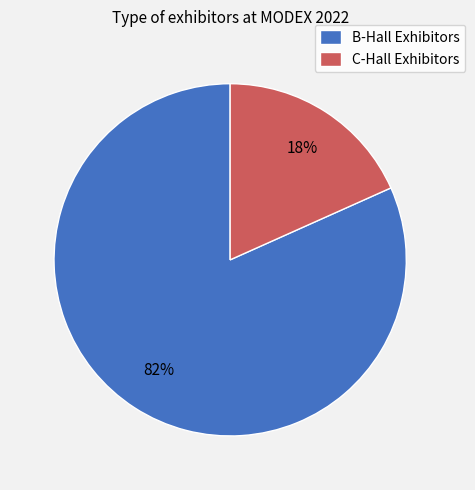

Combined, do C-Hall Exhibitors and B-Hall Exhibitors account for over 50%?

Yes